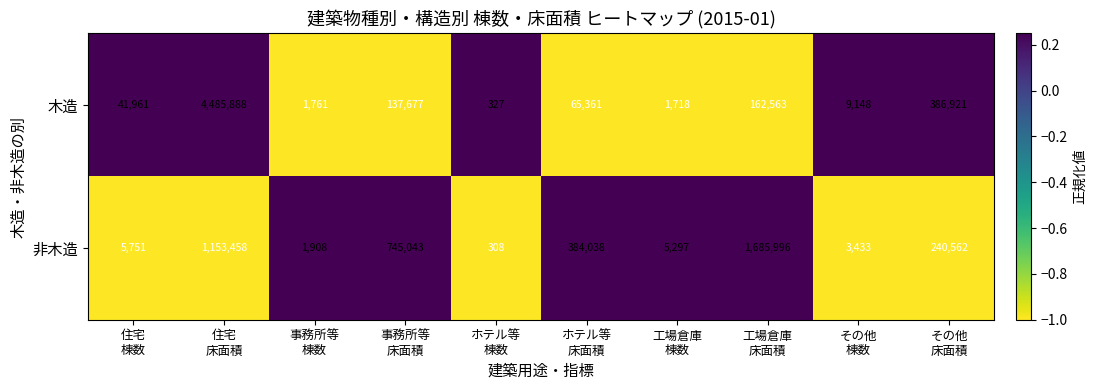

Rank the series by their maximum value, from lowest to highest.

非木造, 木造